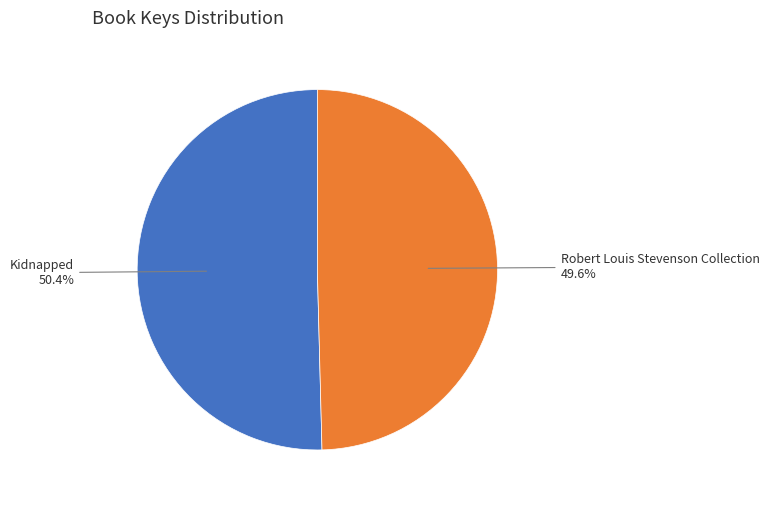

Count the number of slices in the pie.

2